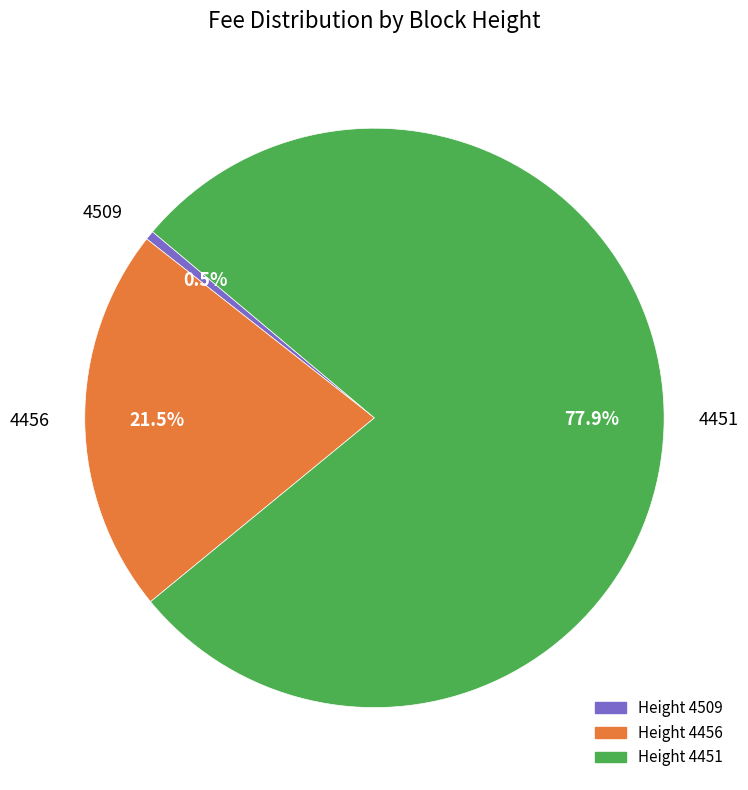

Which category has the biggest portion of the pie?

4451